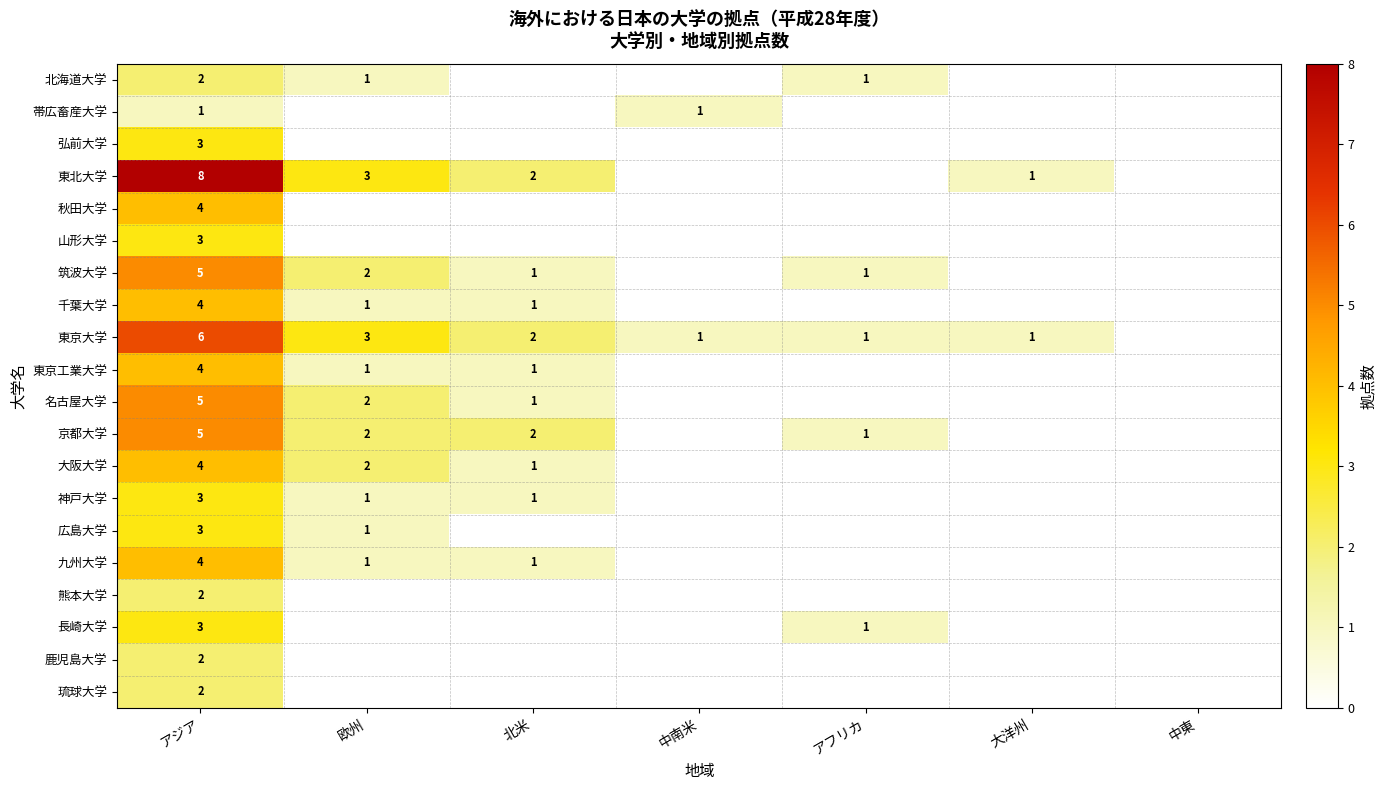

Is it true that 大阪大学 equals 4 at アジア?

True